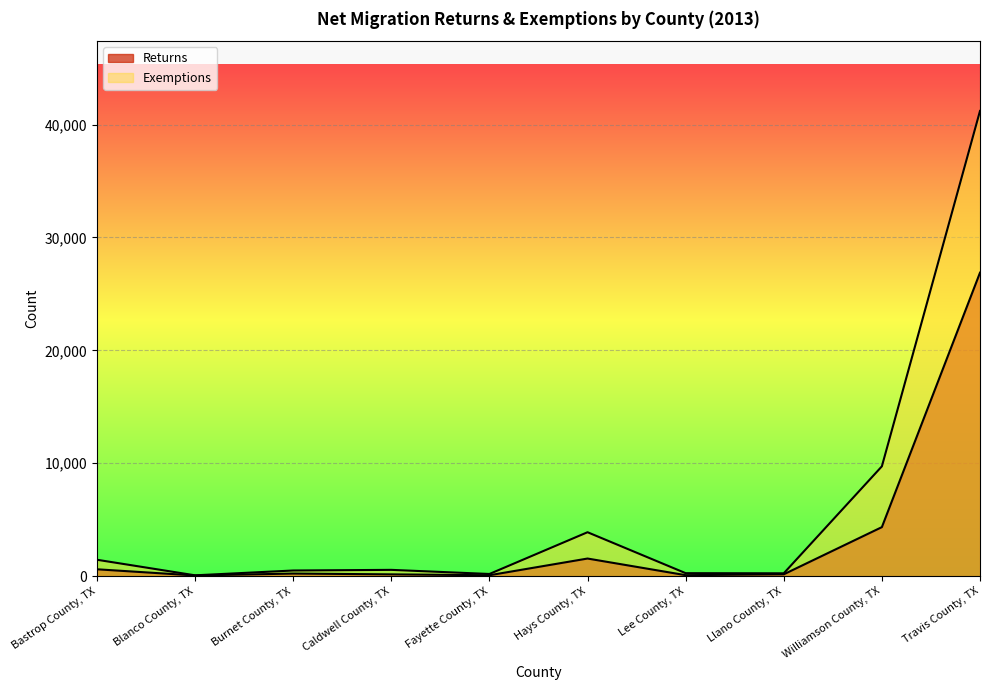

Which series has the widest spread of values?

Exemptions